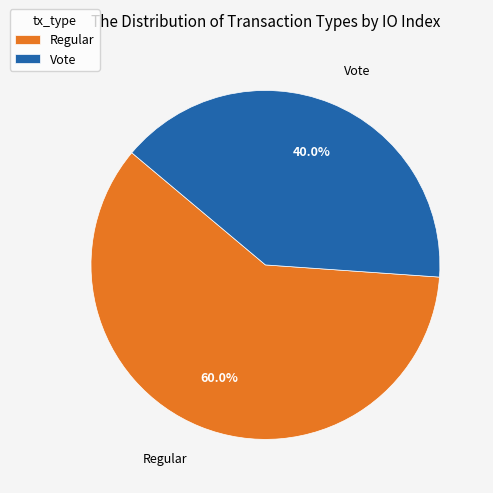

What is the smallest slice in the pie chart?

Vote